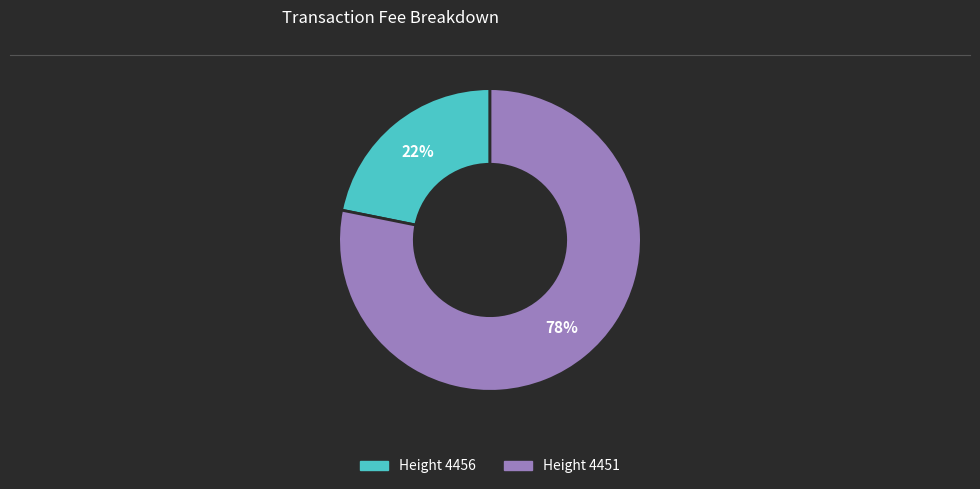

Is there any slice that represents more than half of the pie?

Yes